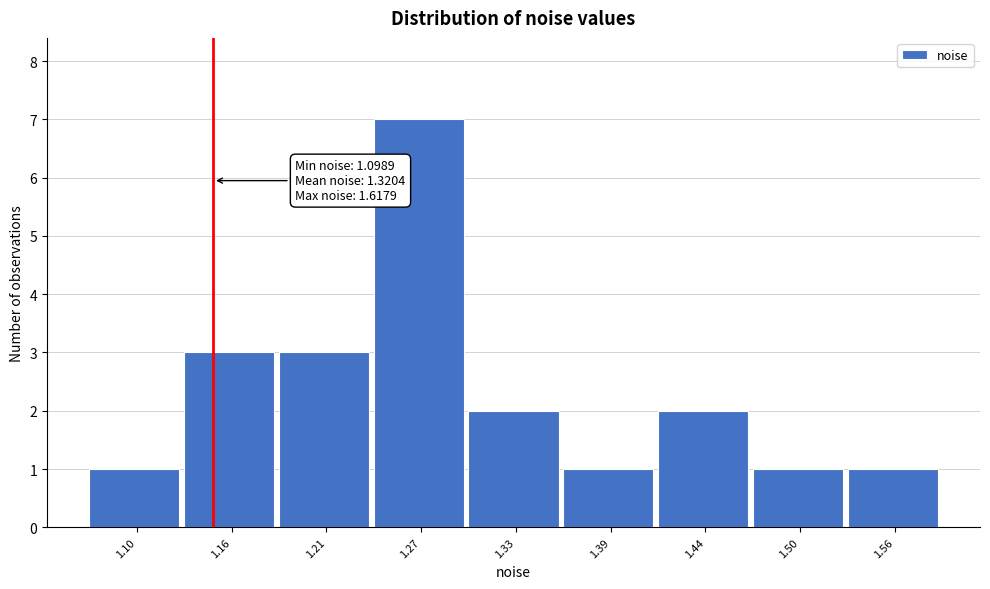

Reading left to right, transcribe all the data shown in this chart.

1.10=1	1.16=3	1.21=3	1.27=7	1.33=2	1.39=1	1.44=2	1.50=1	1.56=1